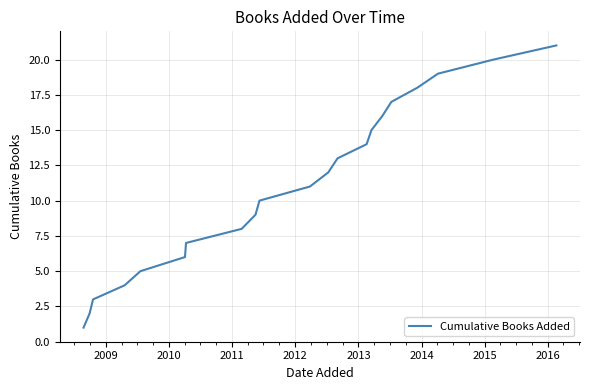

What is the maximum value shown in the chart?

21